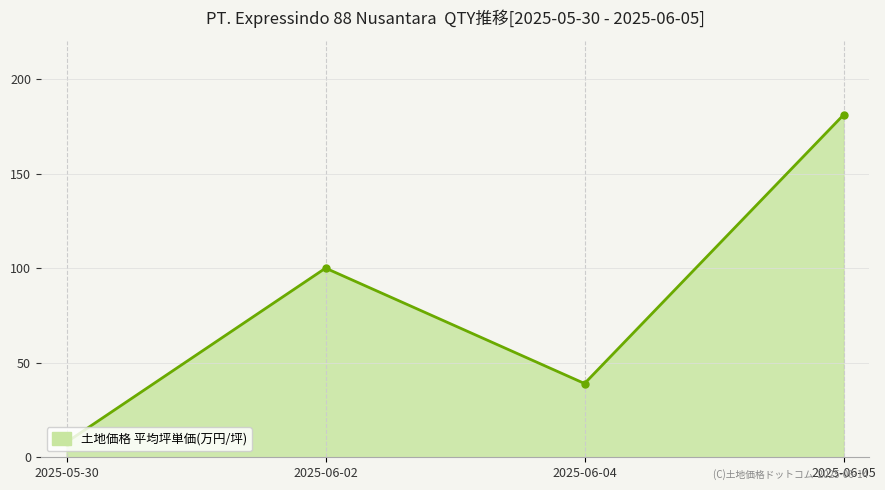

What is the sum of all values?

328